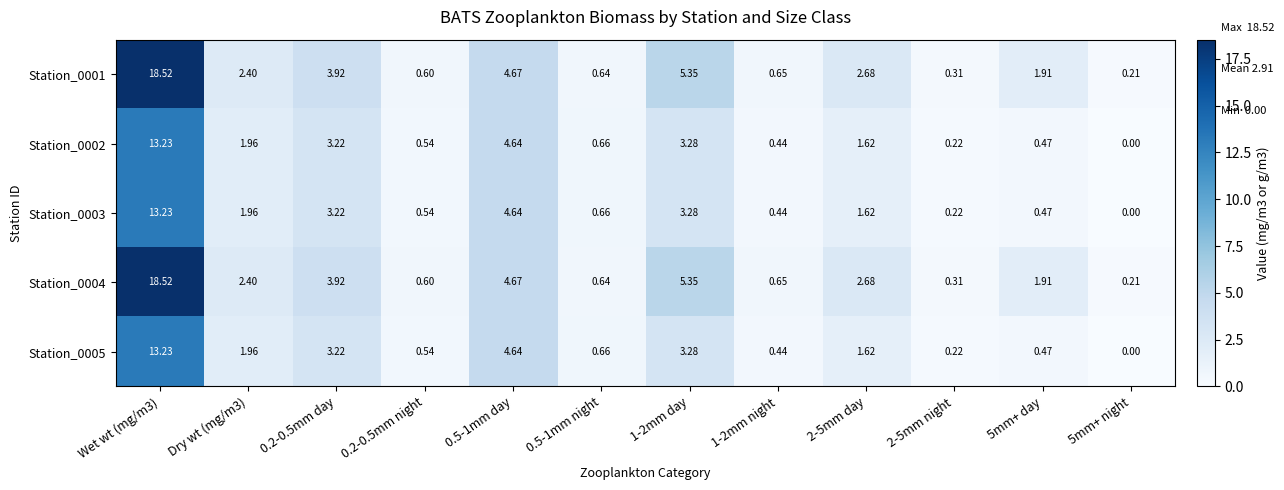

Is the value of Station_0004 at 1-2mm night greater than the value of Station_0005 at 5mm+ night?

Yes